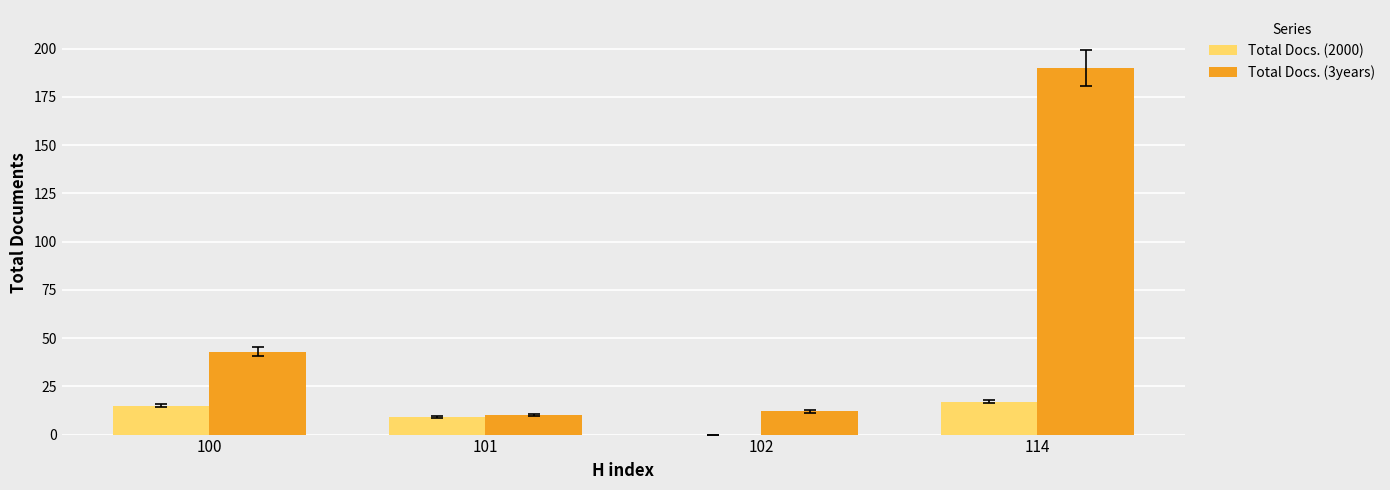

What are all the series names shown in the legend?

Total Docs. (2000), Total Docs. (3years)